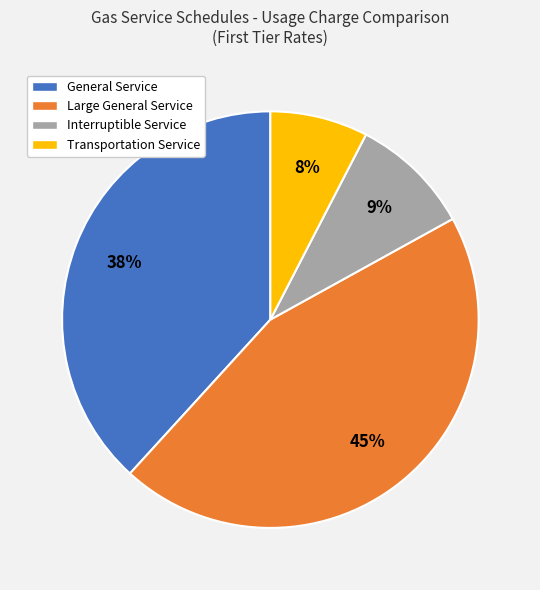

Which slice is the smallest?

Transportation Service